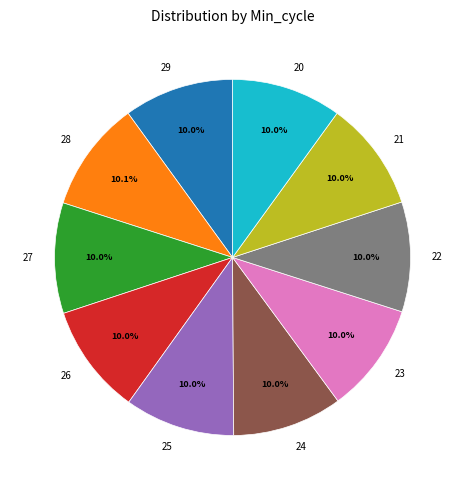

To the nearest percent, what portion does 26 represent?

10%